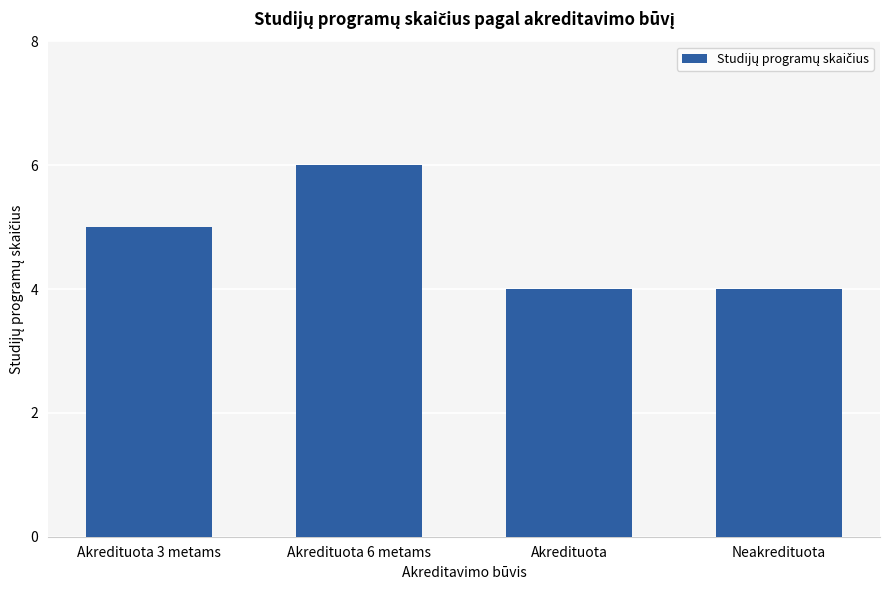

Between Akredituota 3 metams and Neakredituota, which is larger?

Akredituota 3 metams